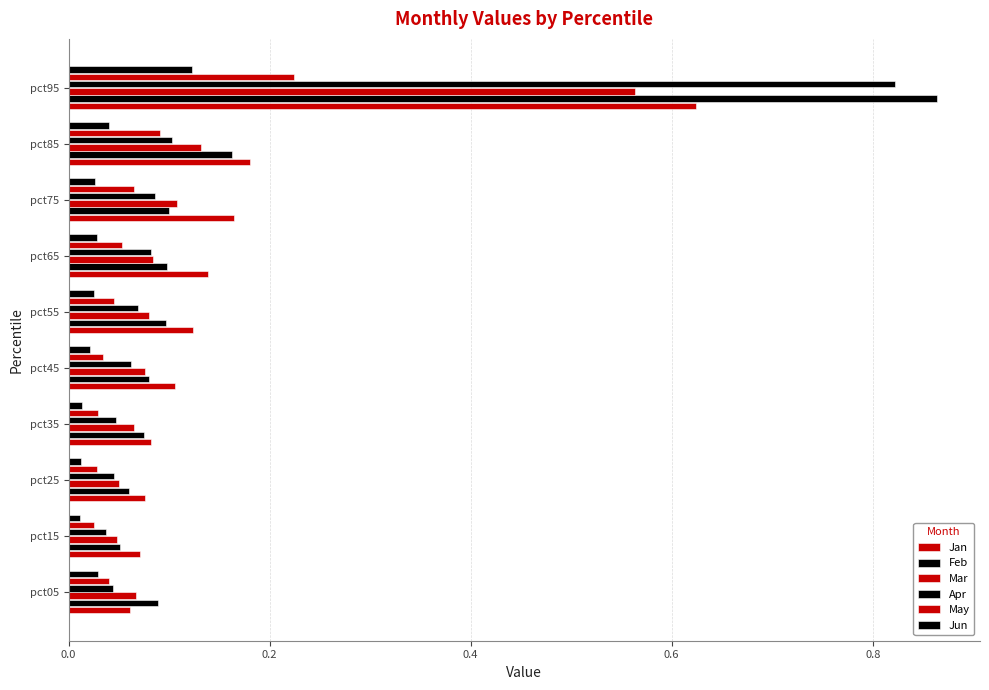

How many data points does each series have?

10